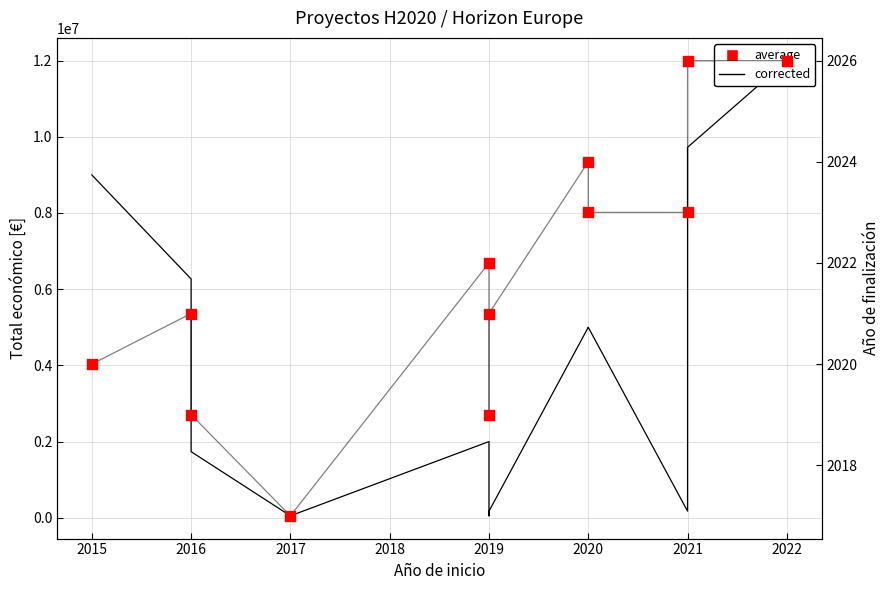

What is the total value across all series at 2021?

174955